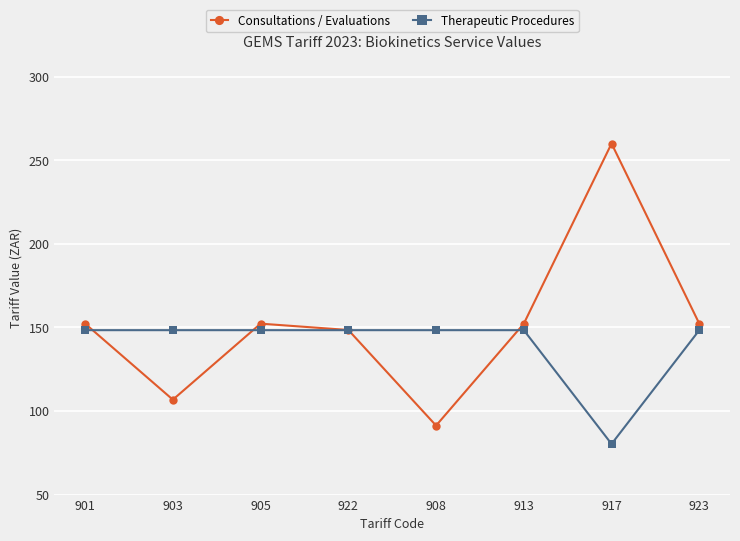

Is the value of Therapeutic Procedures at 922 greater than the value of Consultations / Evaluations at 923?

No